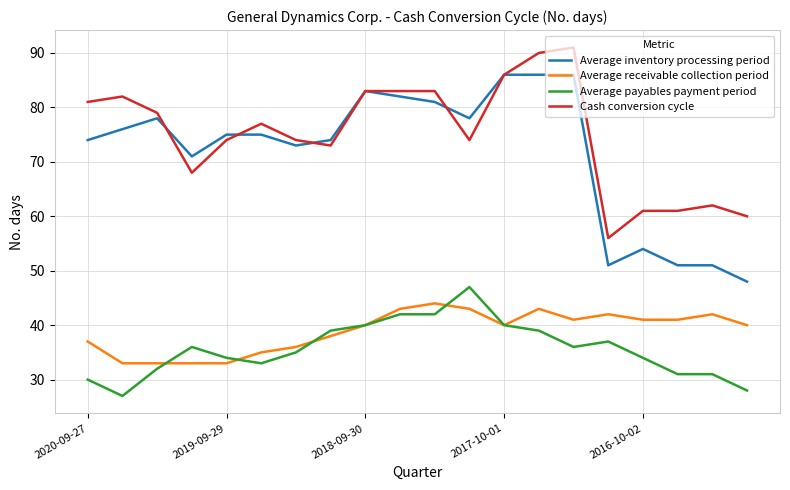

True or false: Average receivable collection period and Average inventory processing period cross at least once.

False